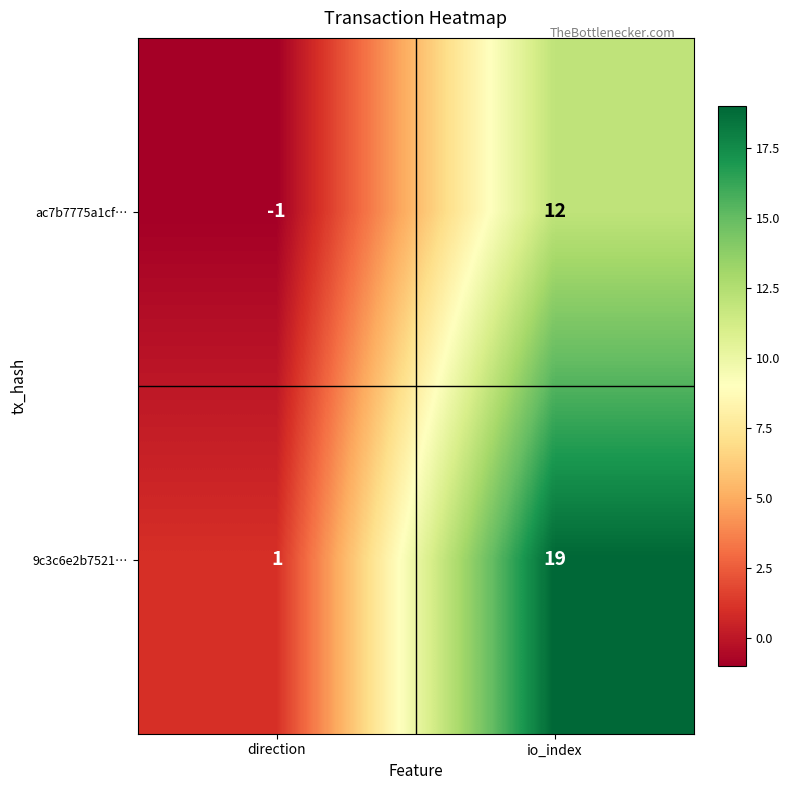

What is the total value across all series at io_index?

31